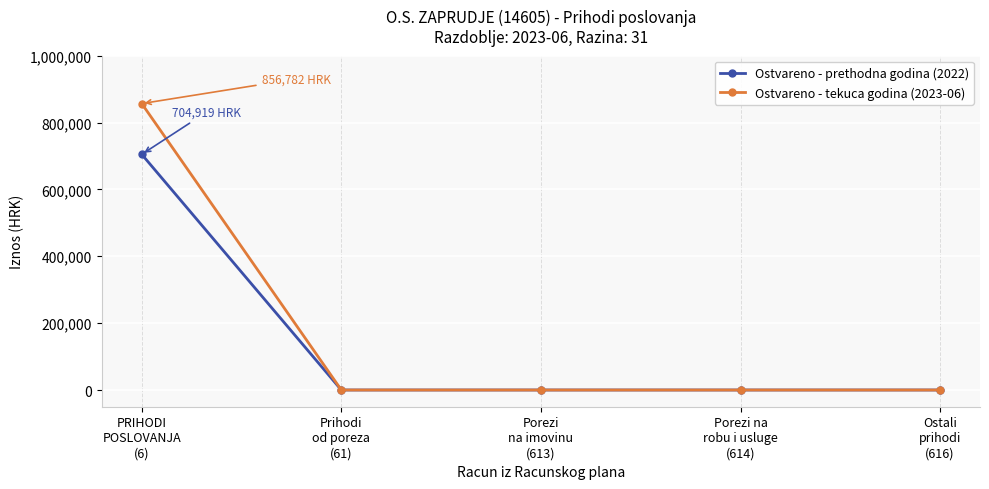

Which series has the widest spread of values?

Ostvareno - tekuca godina (2023-06)